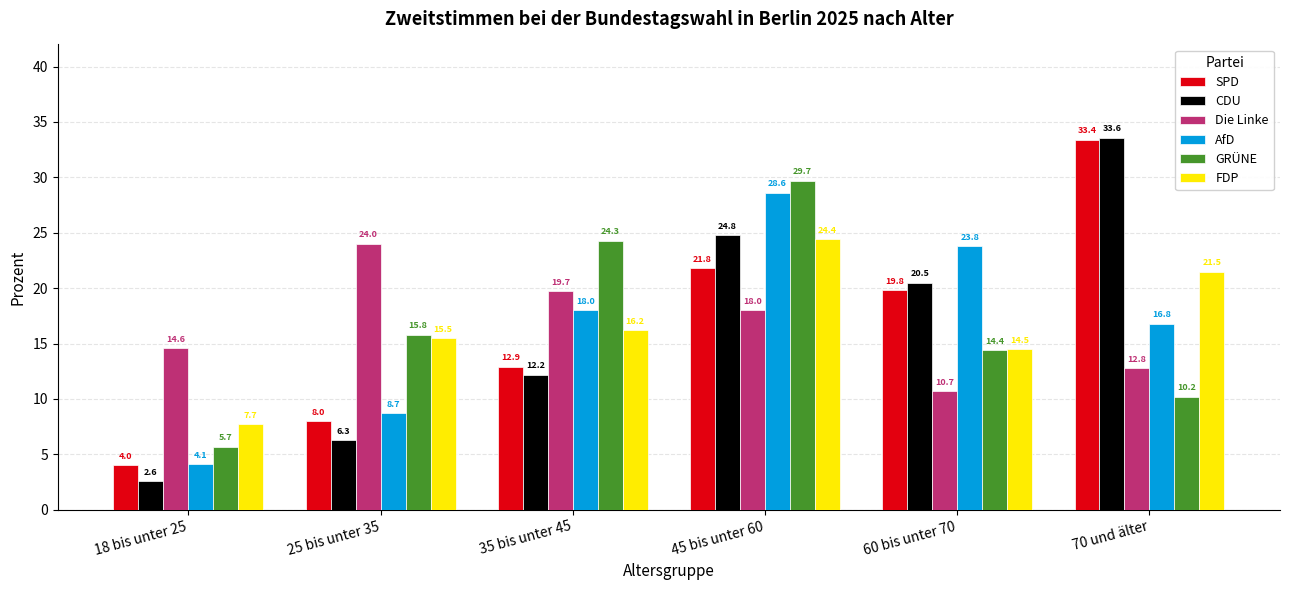

List the series in order of their peak value, lowest first.

Die Linke, FDP, AfD, GRÜNE, SPD, CDU